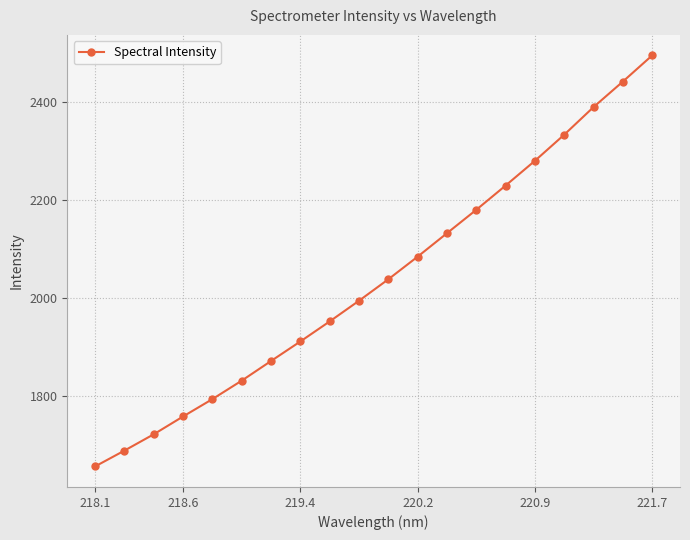

True or false: there are more than 0 points higher than both neighbors.

False